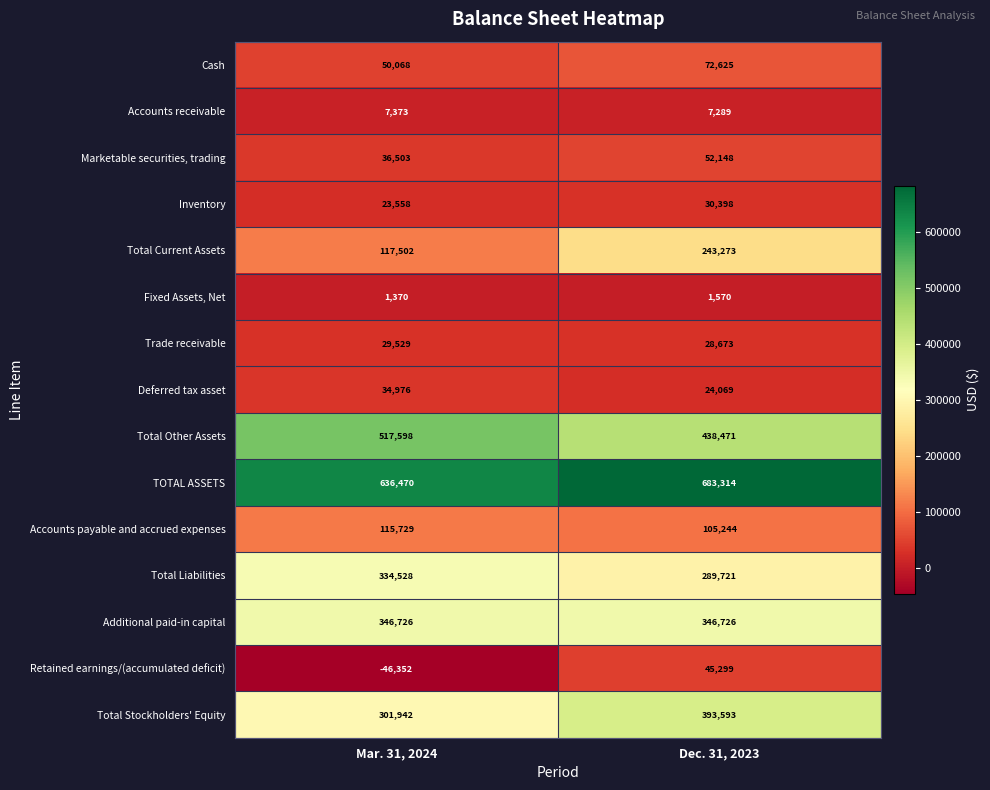

What is the difference between the Retained earnings/(accumulated deficit) values at Mar. 31, 2024 and Dec. 31, 2023?

91651